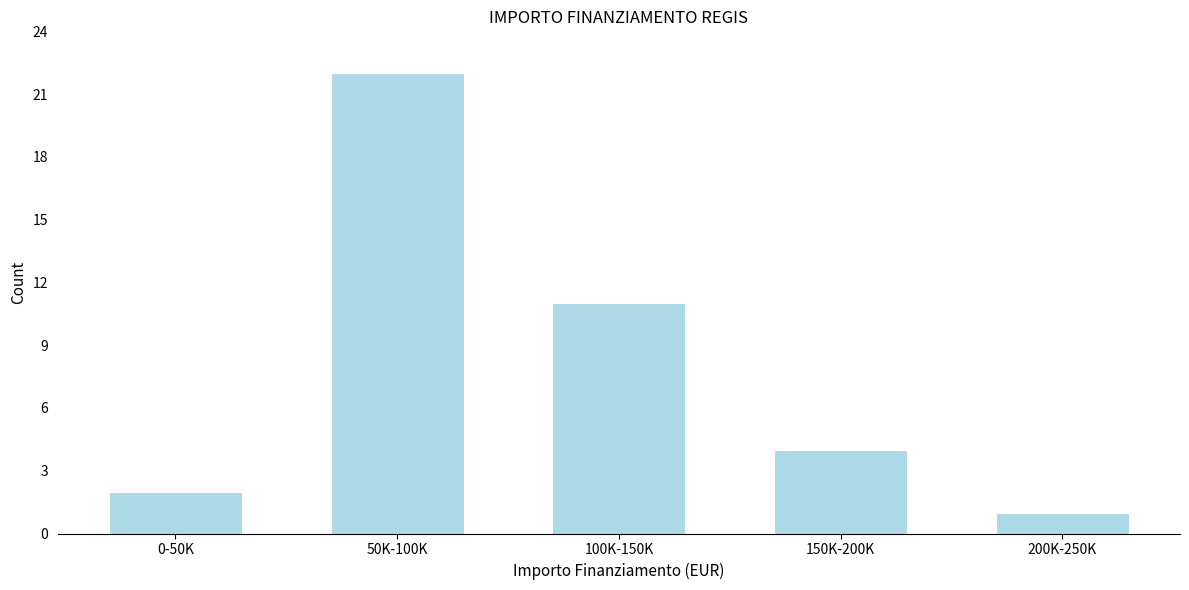

Reading left to right, what are all the values shown in this chart?

0-50K=2	50K-100K=22	100K-150K=11	150K-200K=4	200K-250K=1